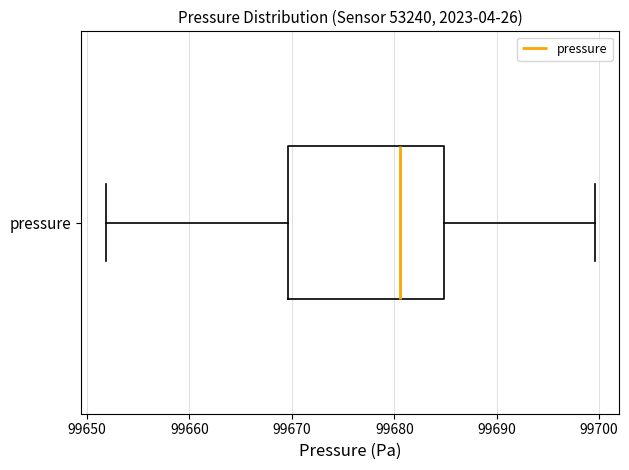

Read this box plot against the x-axis: the position of the median line, the range covered by the box, and the ends of both whiskers. The values are not printed on the chart, so give them approximately, as read against the axis.

median 99681, box 99670 to 99685, whiskers 99652 to 99700